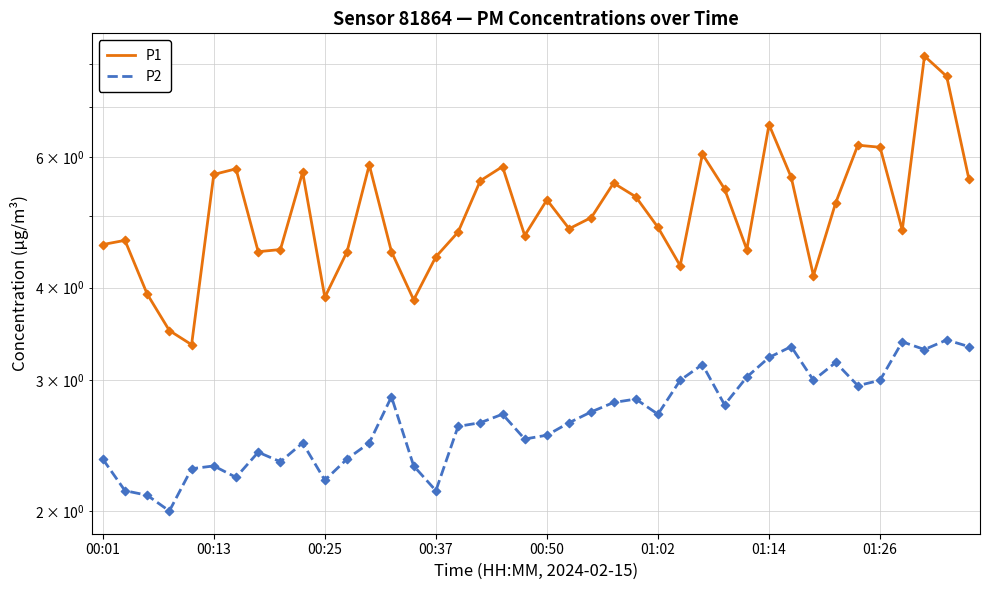

Is the value of P2 at 36 greater than the value of P1 at 00:37?

No